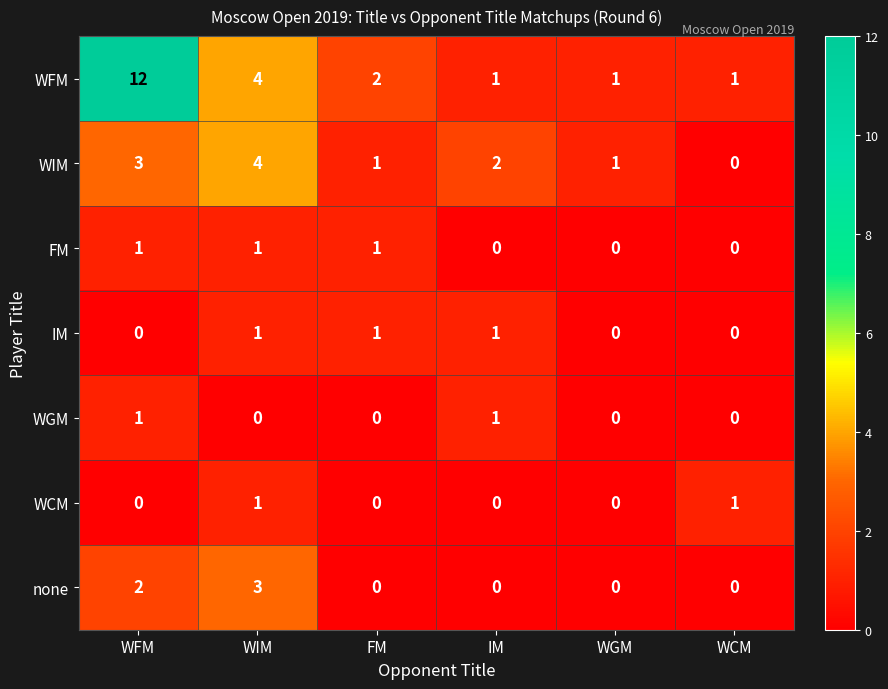

Count the number of data series in this chart.

7